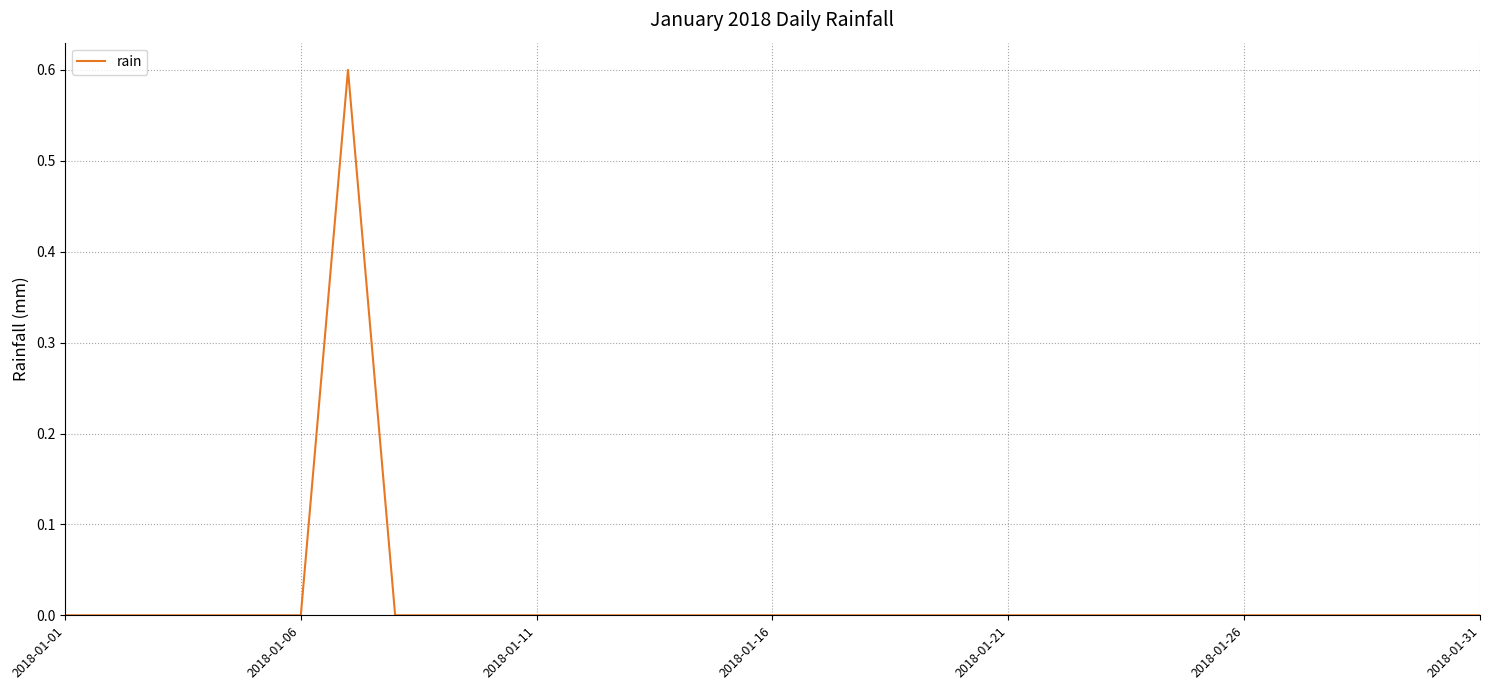

How many lines are shown in the chart?

1